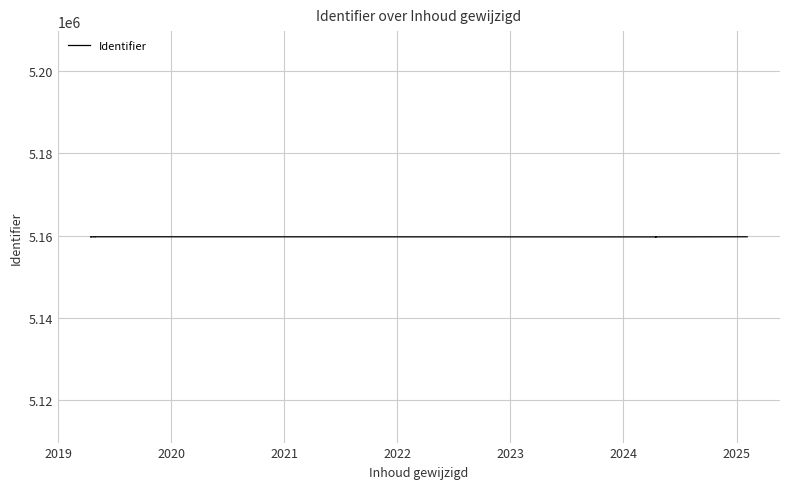

Count the number of data series in this chart.

1